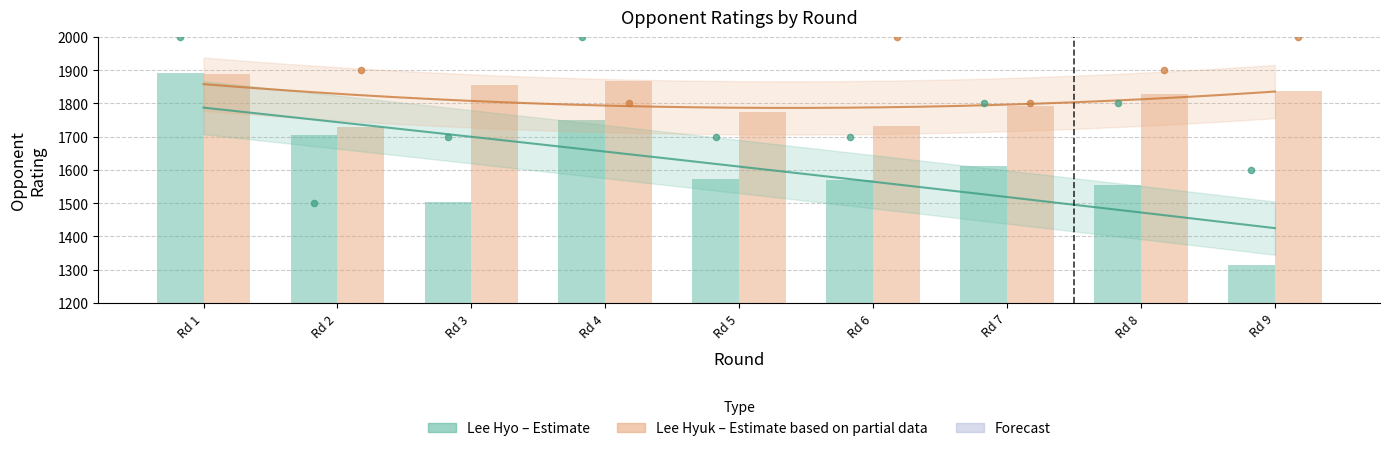

At which category is the sum across all series the highest?

Rd 1